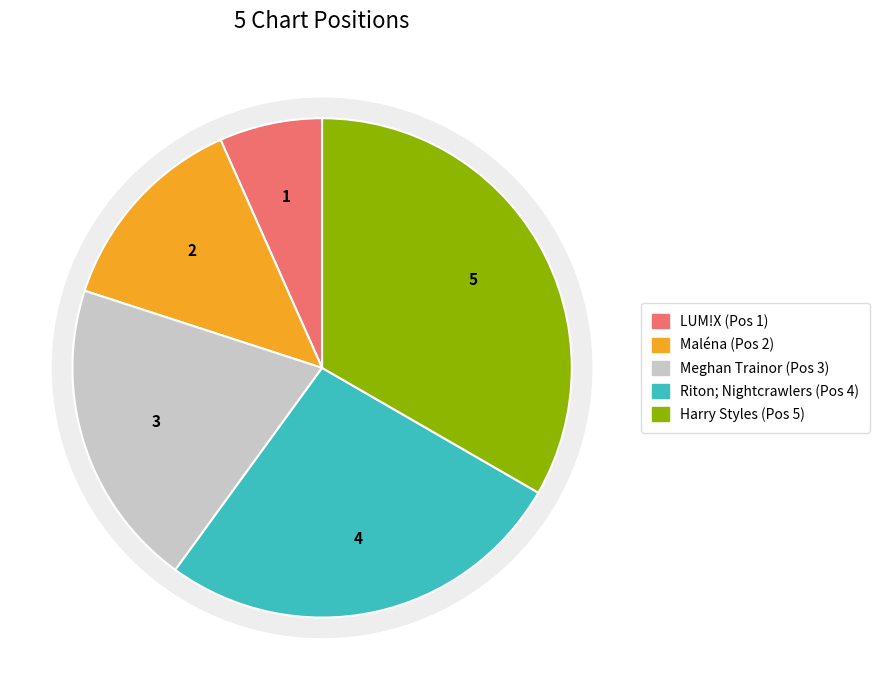

What is the total percentage of Harry Styles and Maléna?

46.7%